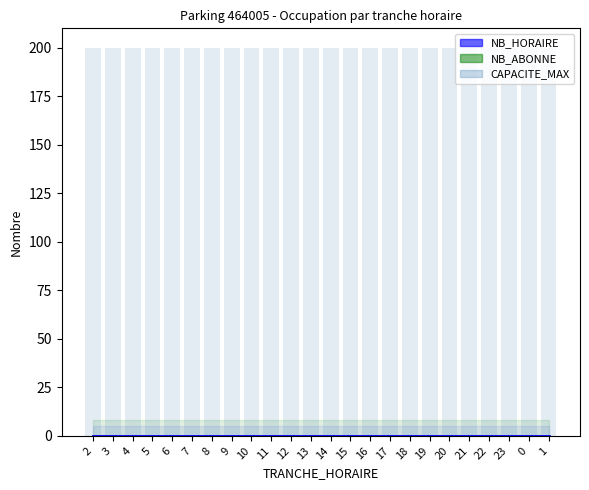

Between 8 and 17, which is larger?

8